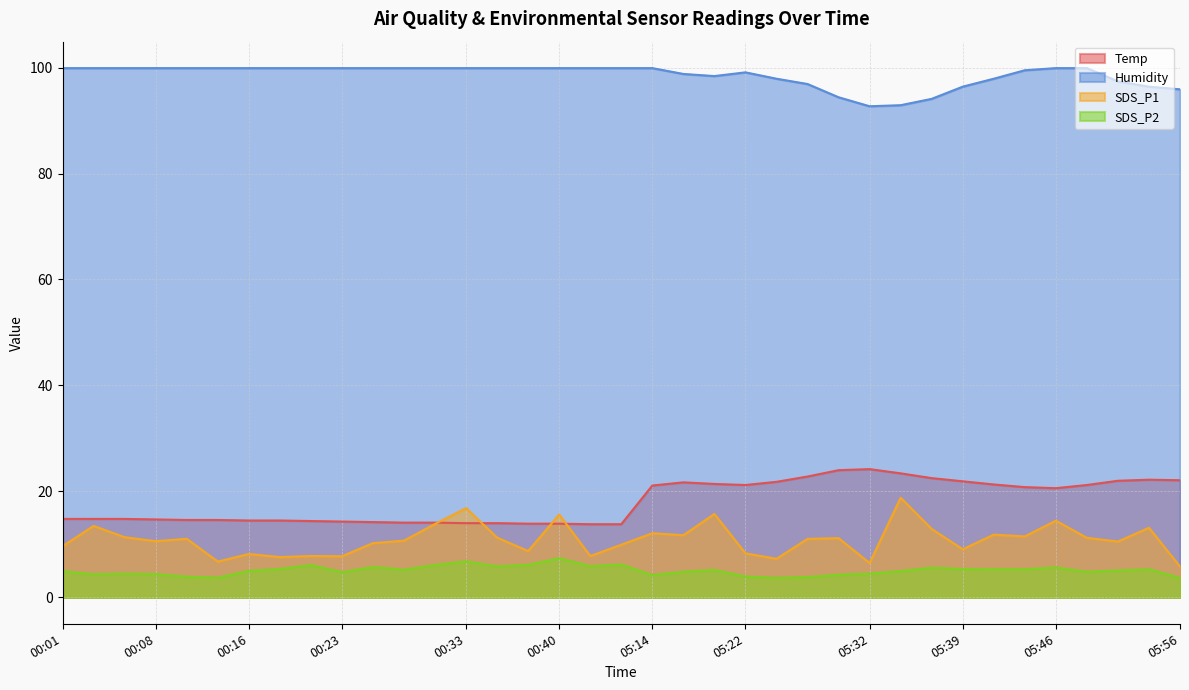

Does the chart display data point markers on the line(s)?

No